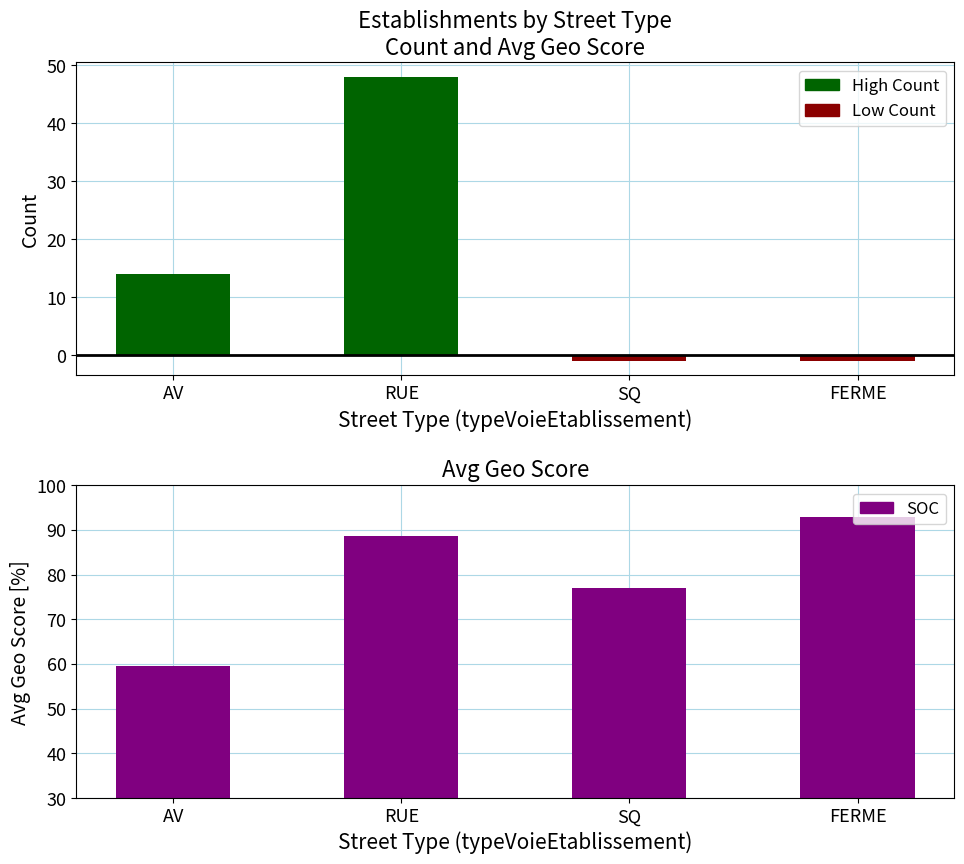

The value at AV is 78.3. True or false?

False